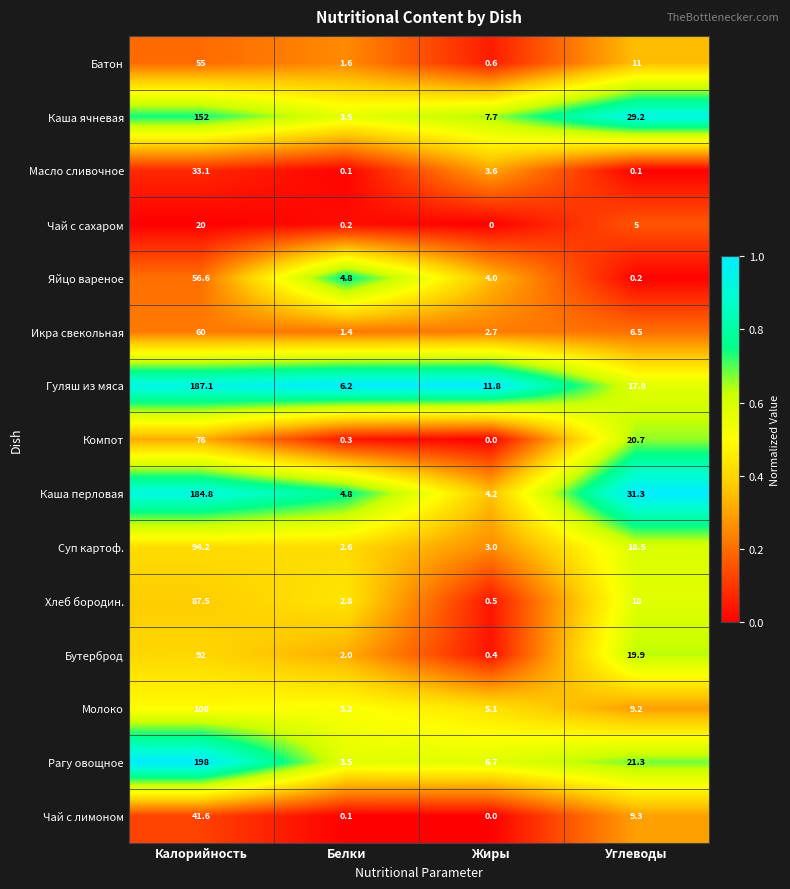

At which category is the sum across all series the highest?

Калорийность